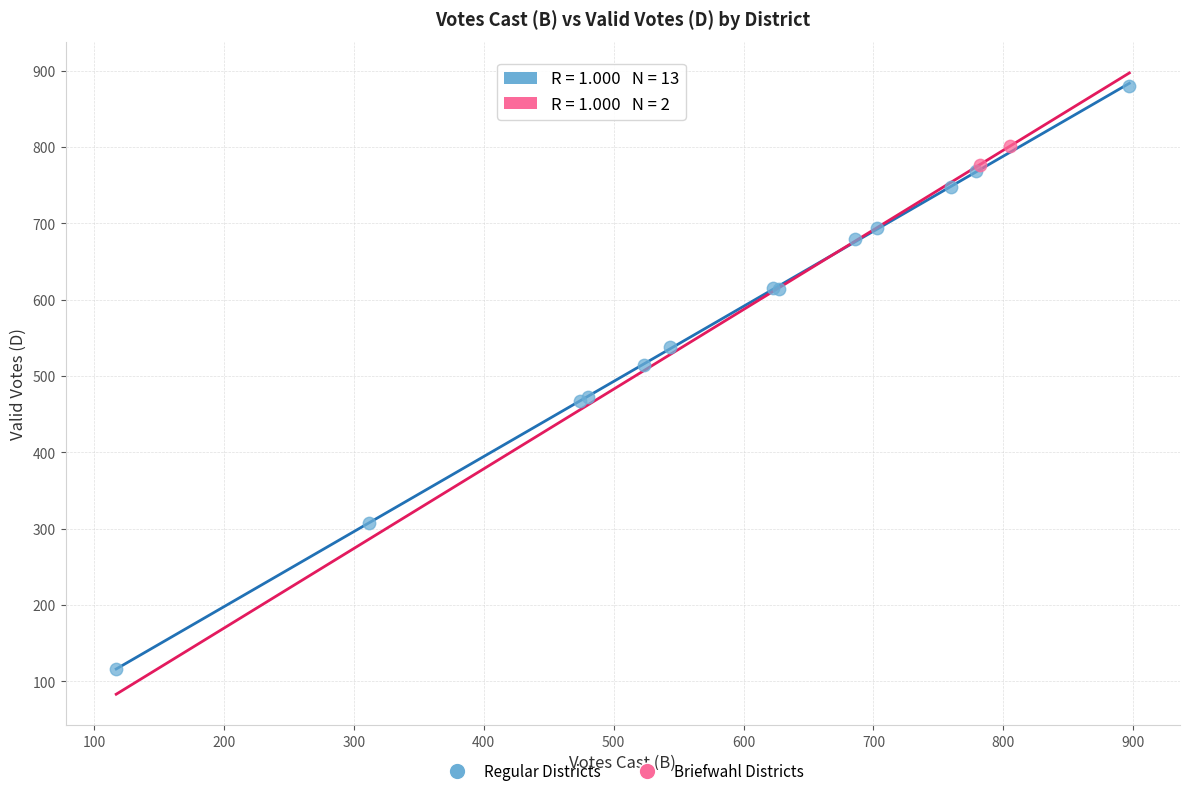

Which series contains the lowest Y value?

Regular Districts